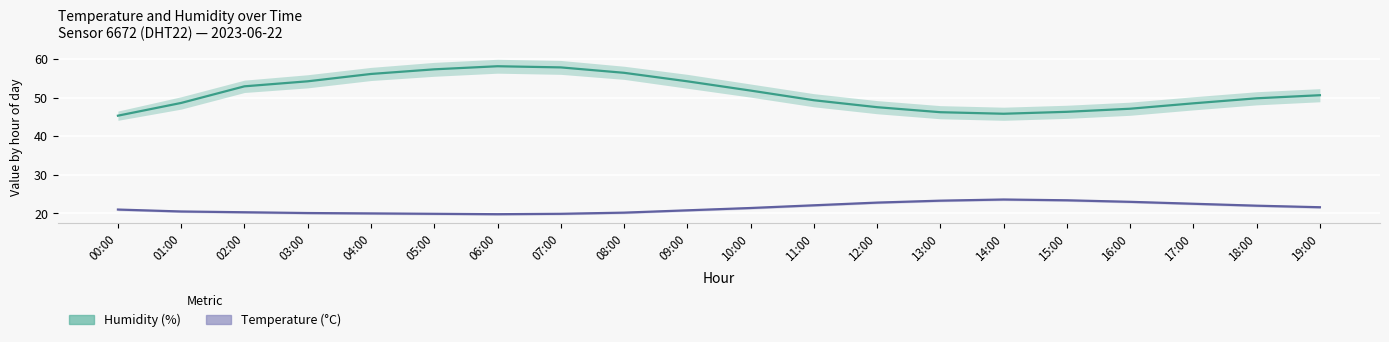

What is the spread (max minus min) of values at 14:00?

22.2